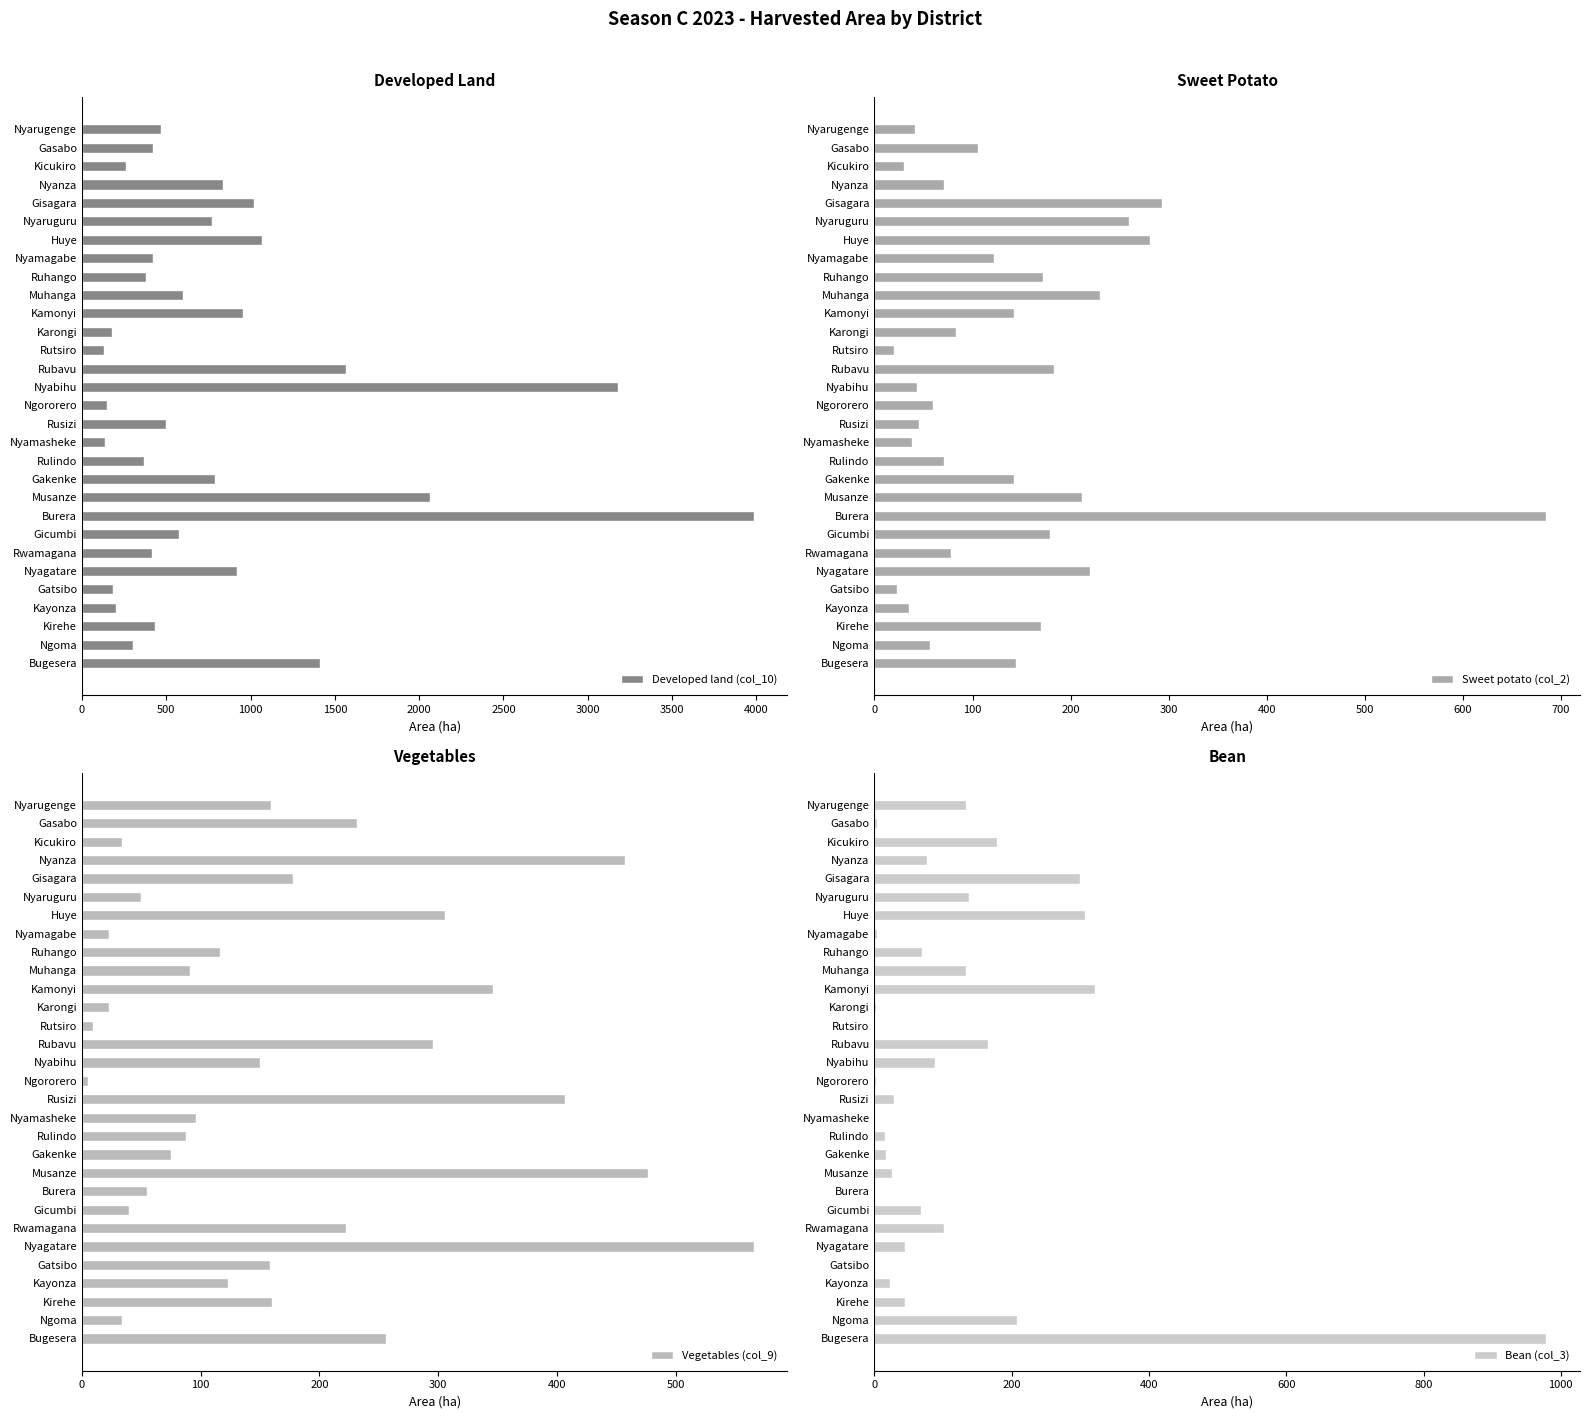

True or false: Developed land (col_10) has a value of 1278 at Nyanza.

False